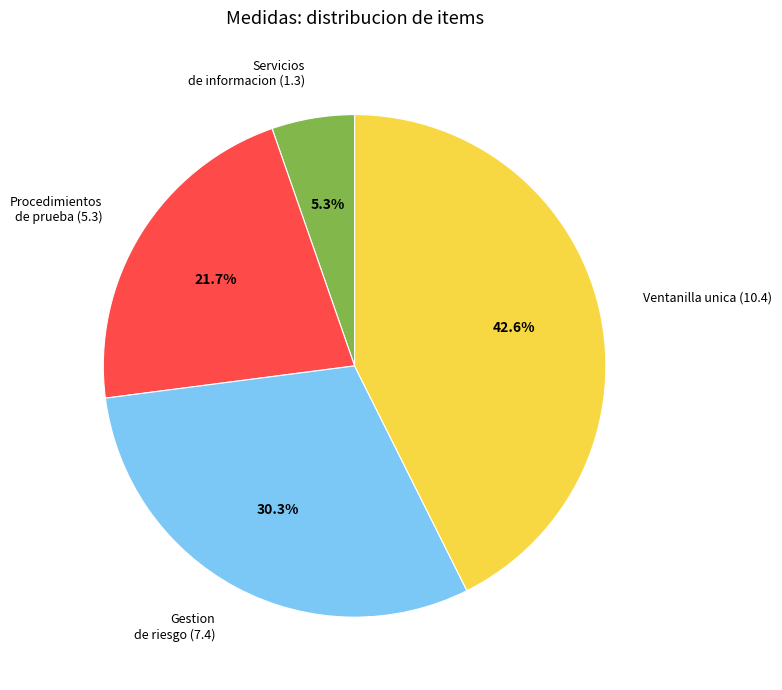

What portion of the pie excludes Gestion de riesgo (7.4)?

69.7%